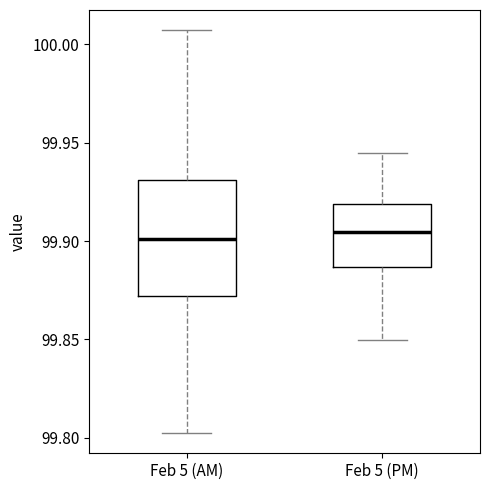

Reading left to right, read every box against the y-axis: the position of its median line, the range the box covers, and the ends of its whiskers. The values are not printed on the chart, so give them approximately, as read against the axis.

Feb 5 (AM): median 99.900, box 99.870 to 99.930, whiskers 99.800 to 100.005
Feb 5 (PM): median 99.905, box 99.885 to 99.920, whiskers 99.850 to 99.945